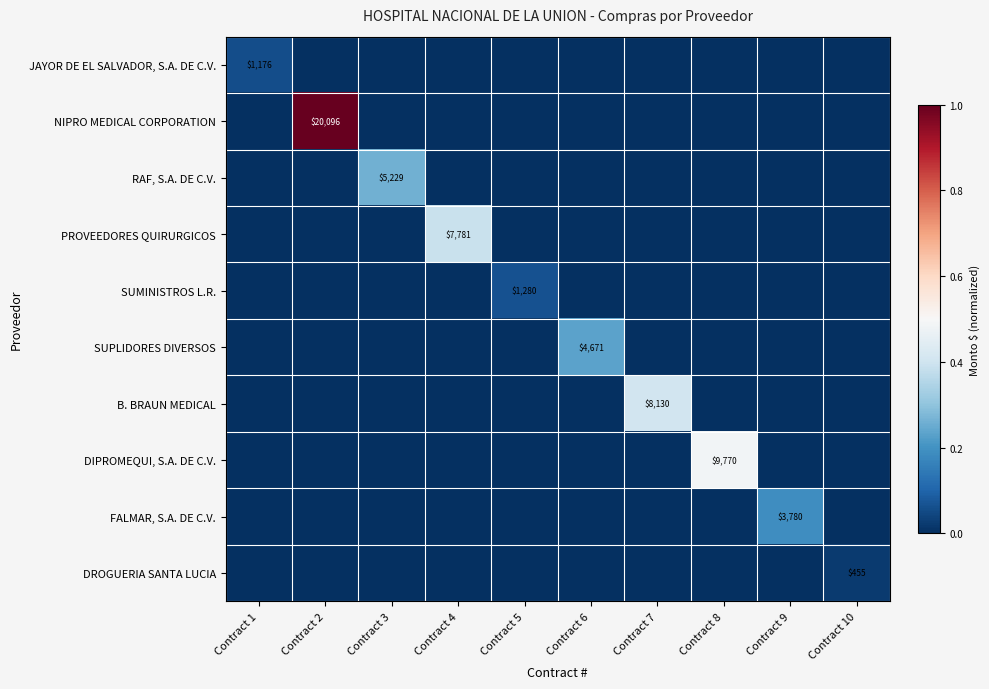

The JAYOR DE EL SALVADOR, S.A. DE C.V. series shows 649 at Contract 1. True or false?

False